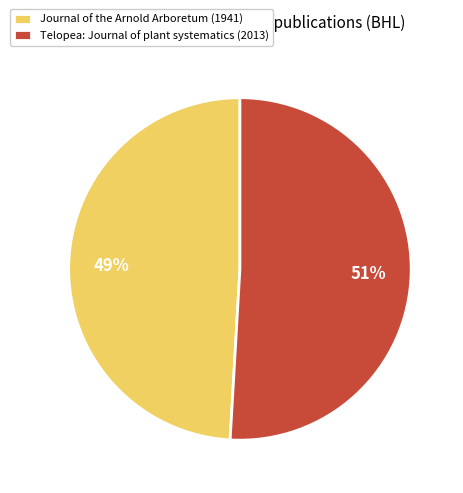

Which category has the smallest portion of the pie?

Journal of the Arnold Arboretum (1941)